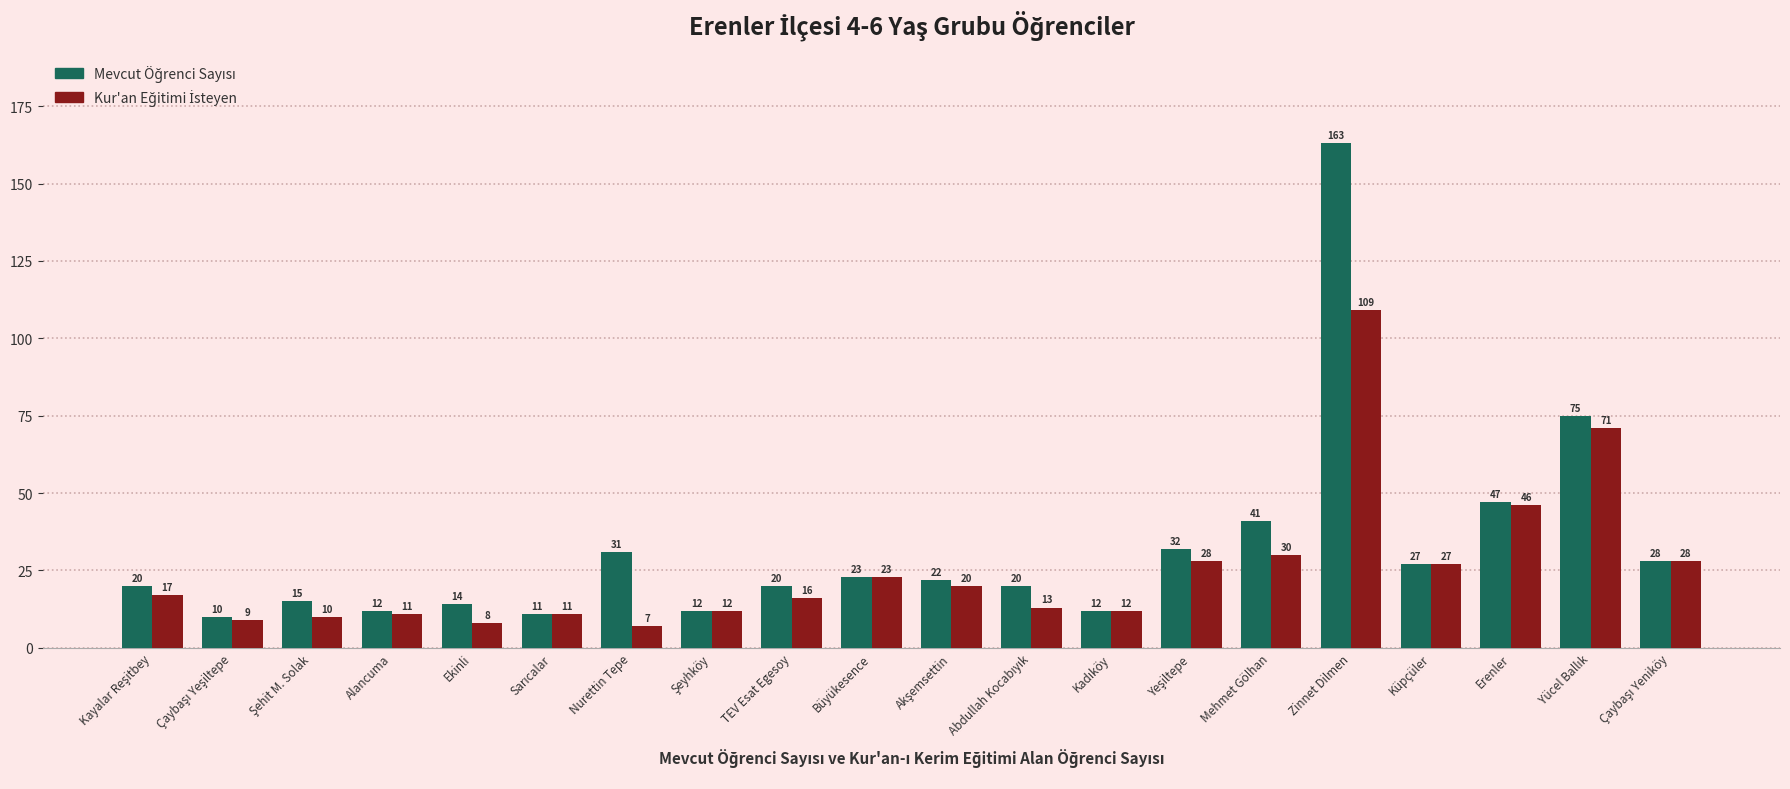

Which category has the highest value across all series?

Zinnet Dilmen